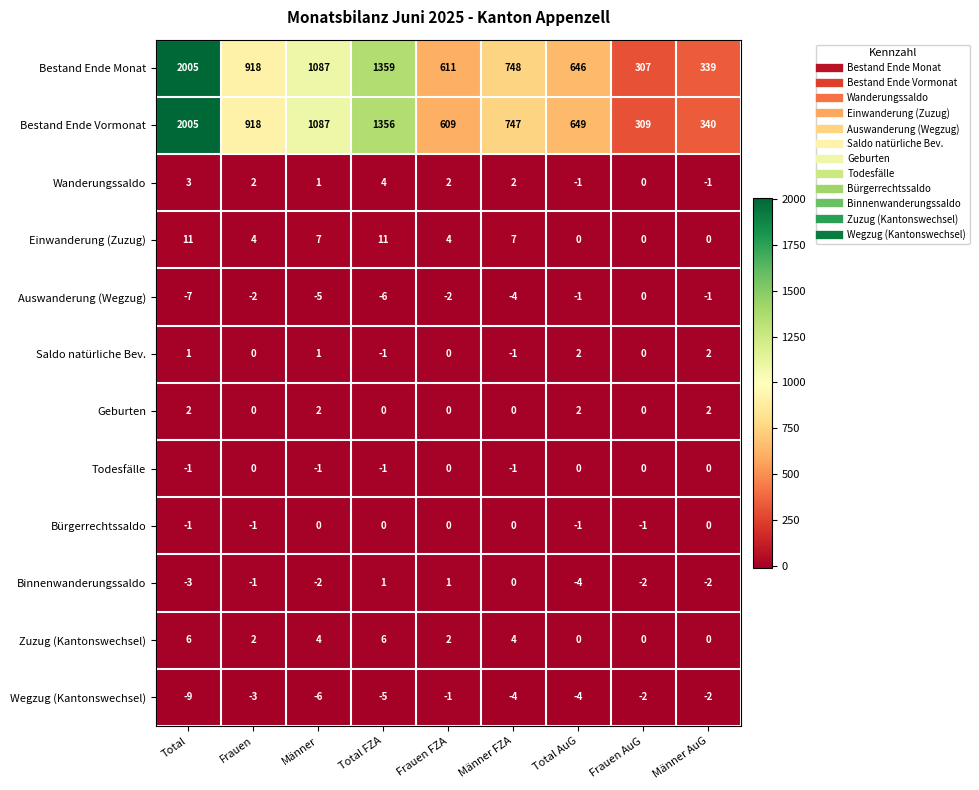

The Binnenwanderungssaldo series shows -2 at Männer. True or false?

True